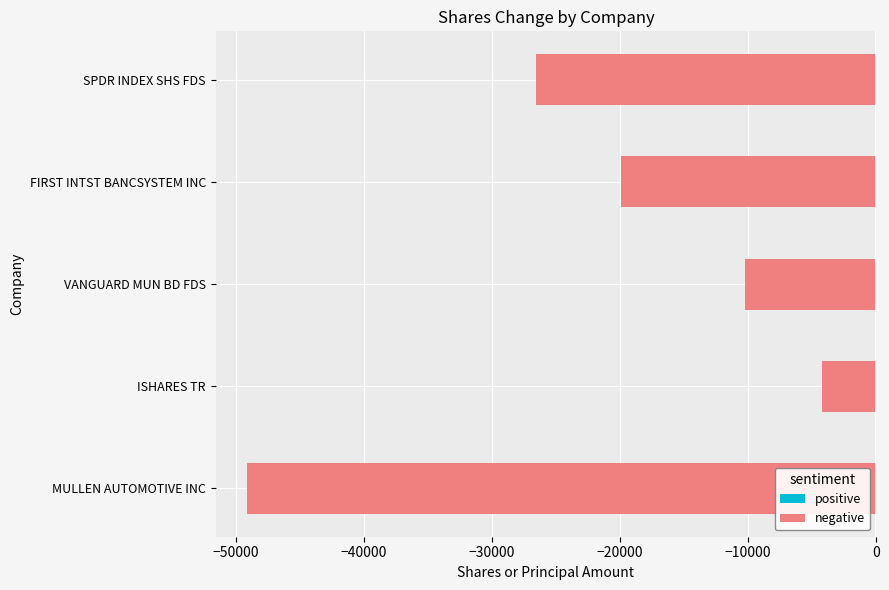

Are the bars horizontal?

Yes